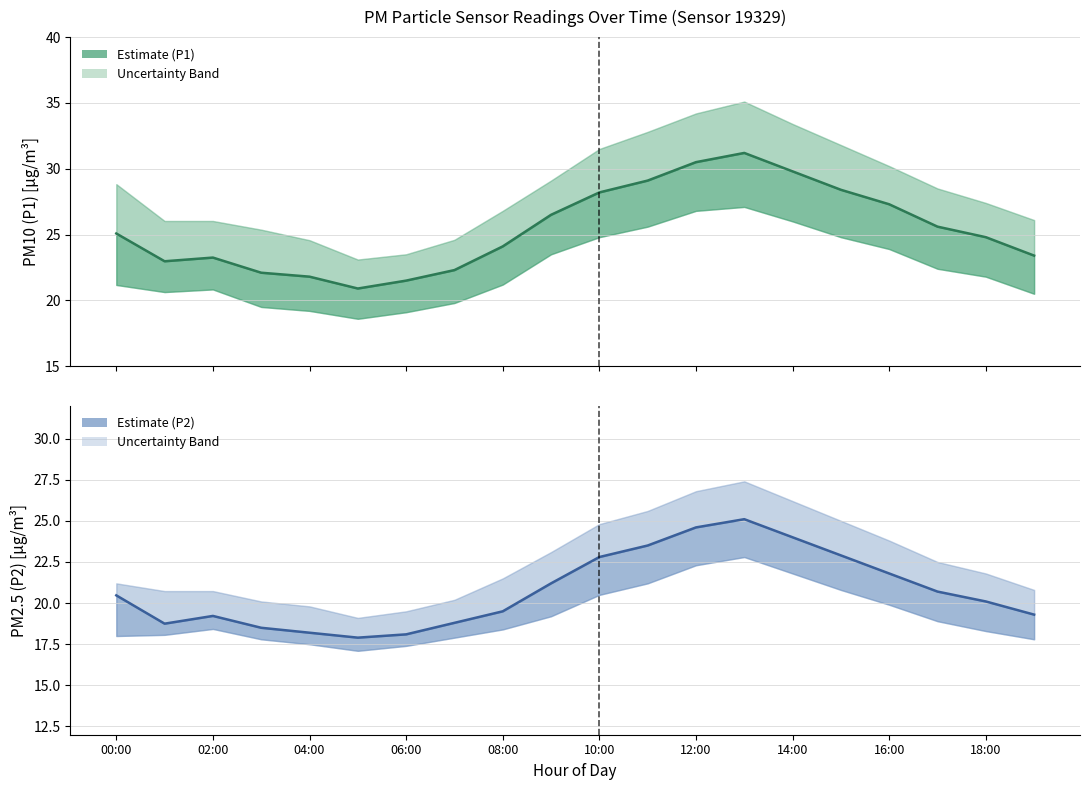

What is the difference between the highest and lowest values at 08:00?

4.6